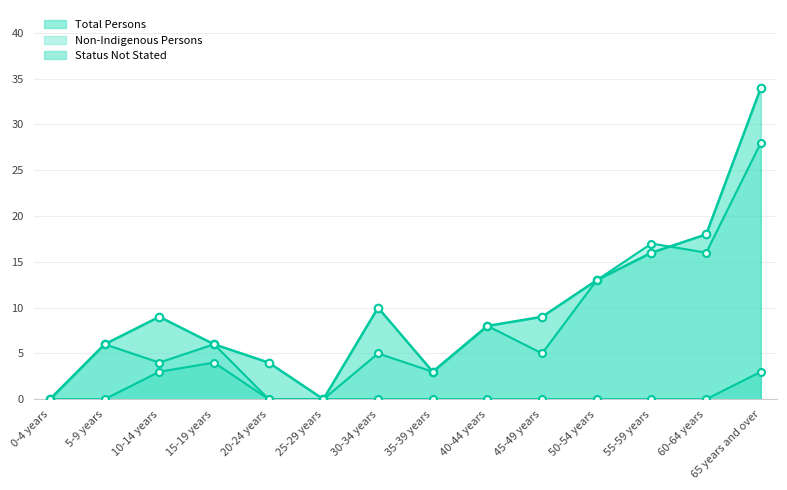

Which series has the largest Y range (max minus min)?

Total Persons